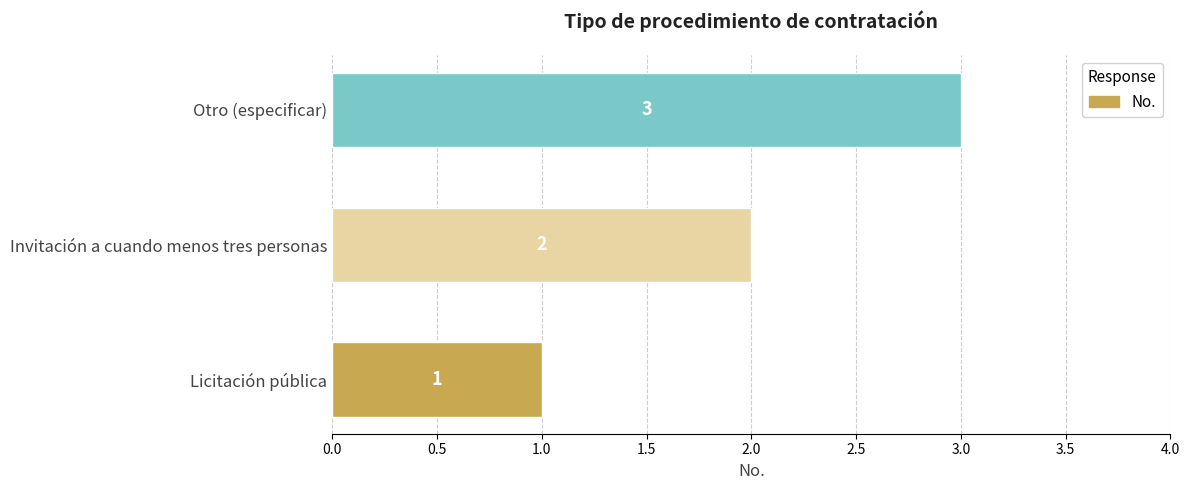

Read the value at Otro (especificar).

3